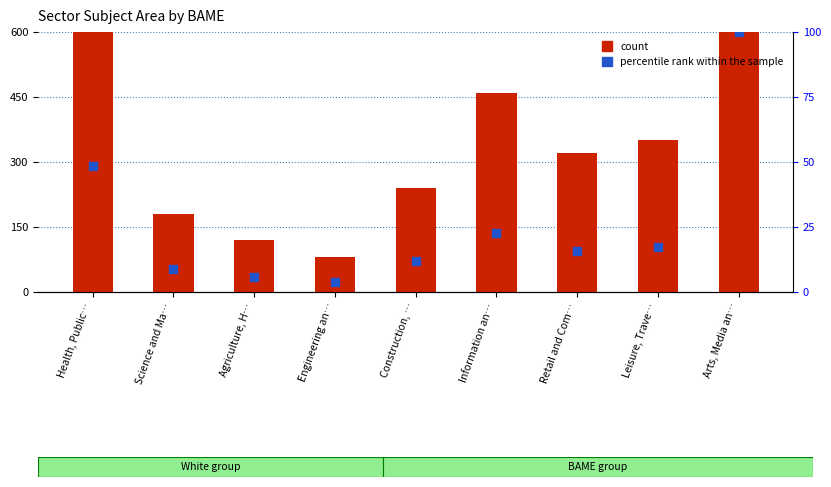

Which series has the widest spread of Y values?

count